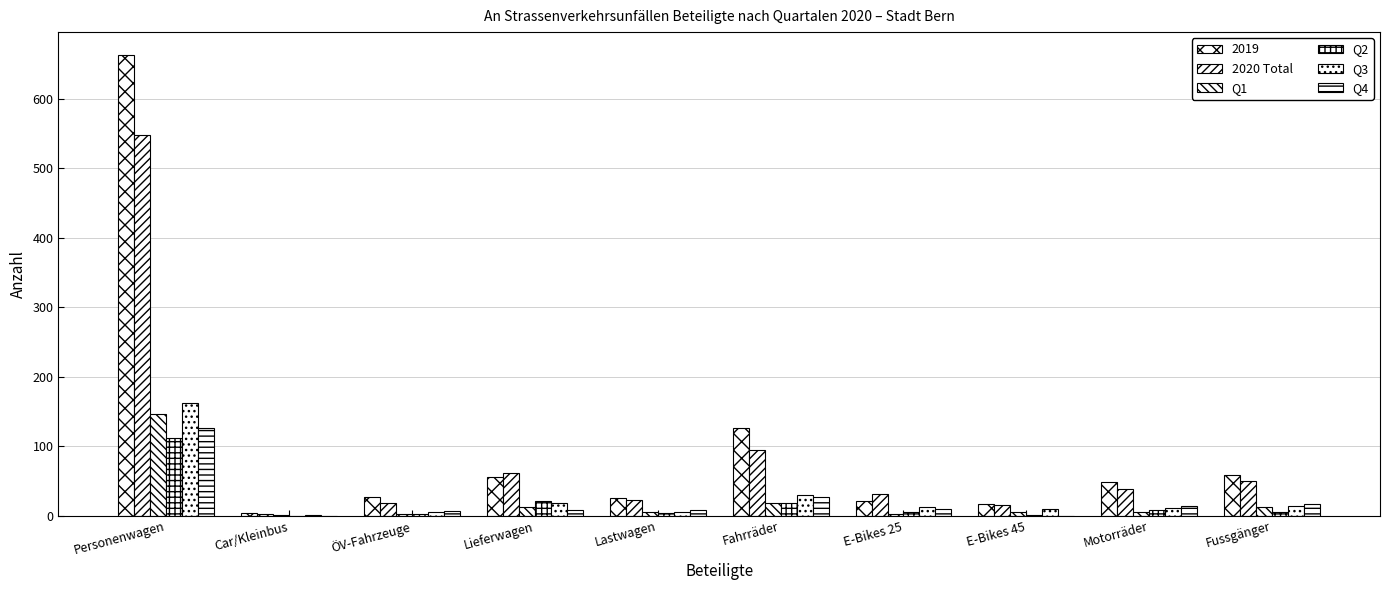

How many groups of bars are there?

10